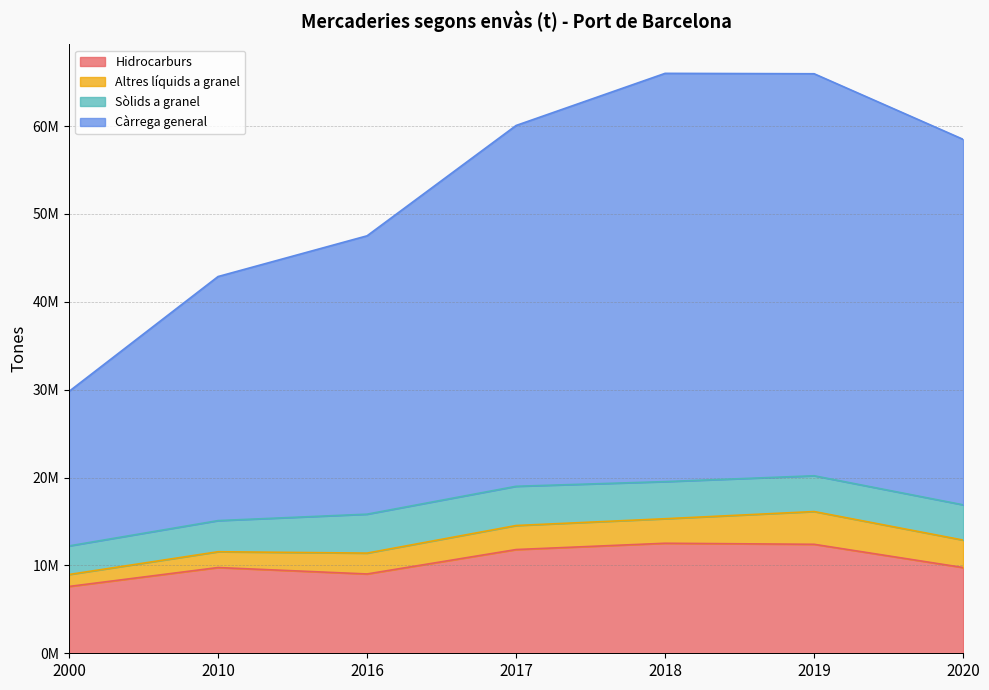

Does the chart have visible grid lines?

Yes